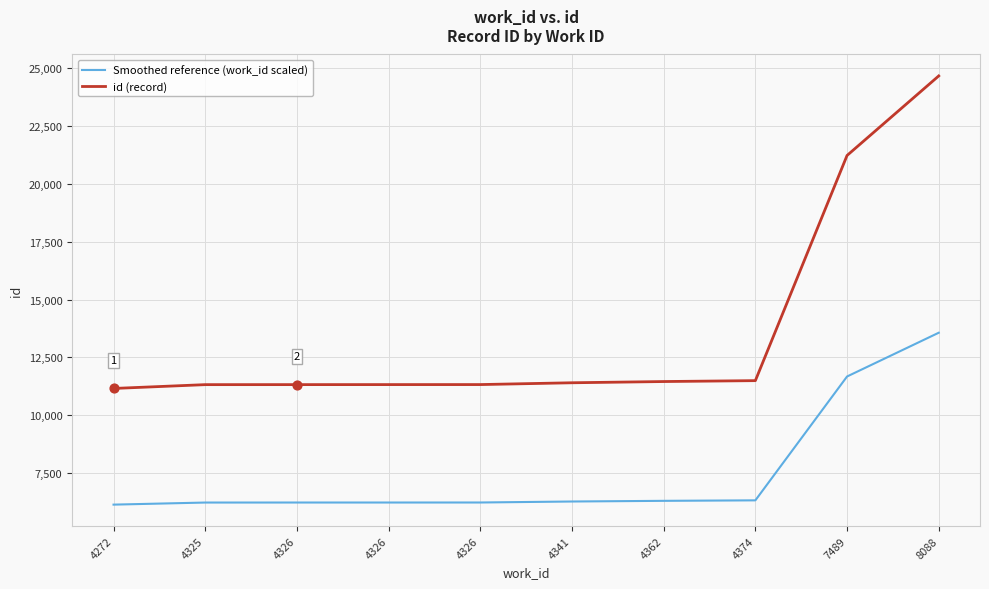

What are all the series names shown in the legend?

Smoothed reference (work_id scaled), id (record)